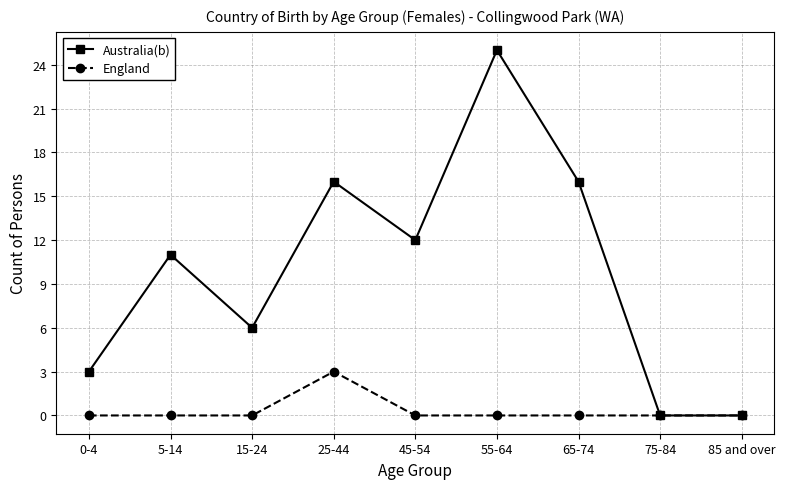

How many data points in Australia(b) are less than 11?

4